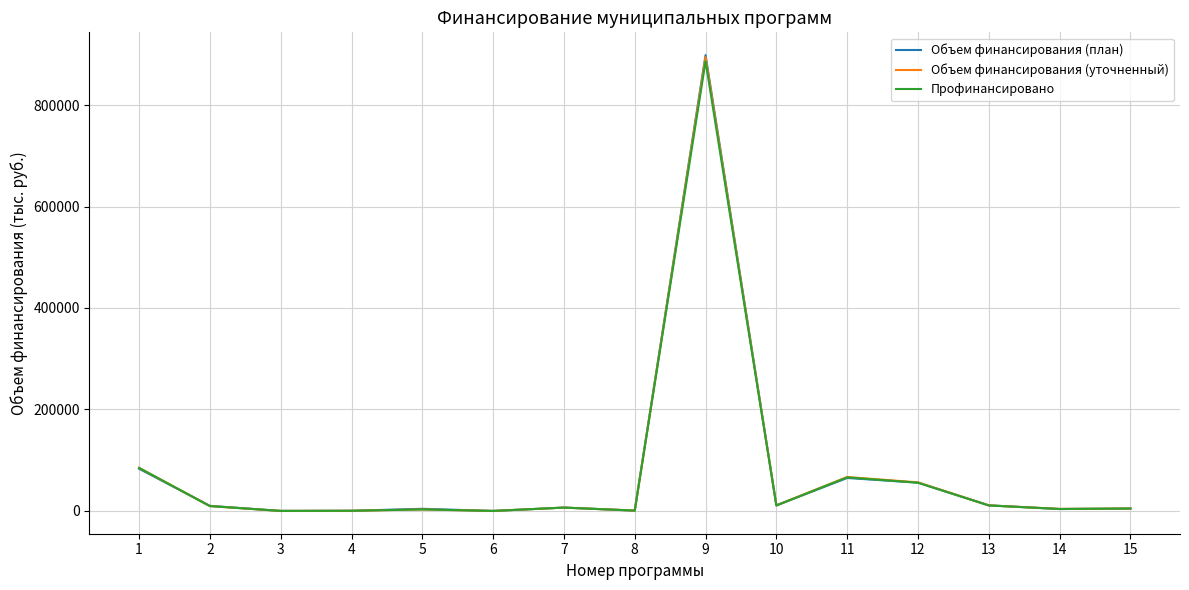

How many series are shown in this chart?

3